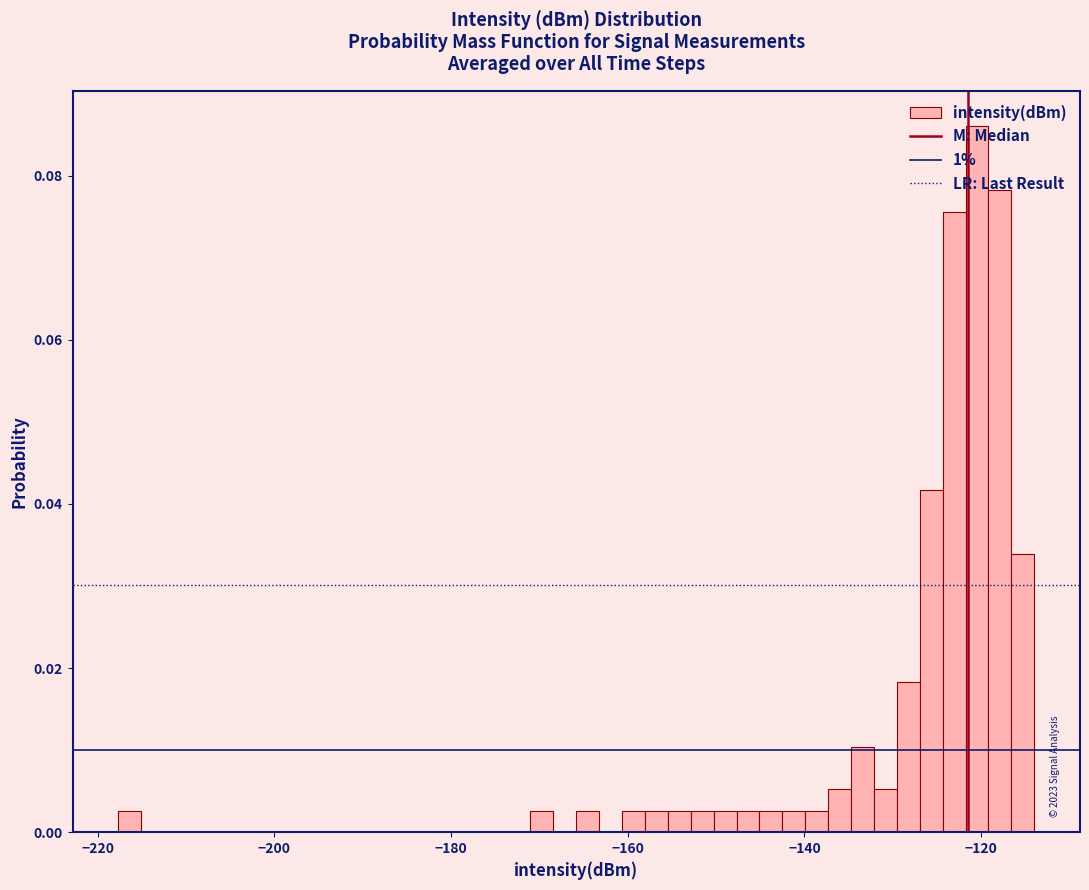

Around what value on the x-axis is the tallest bar? Give the approximate position of its centre, as read against the axis.

-120